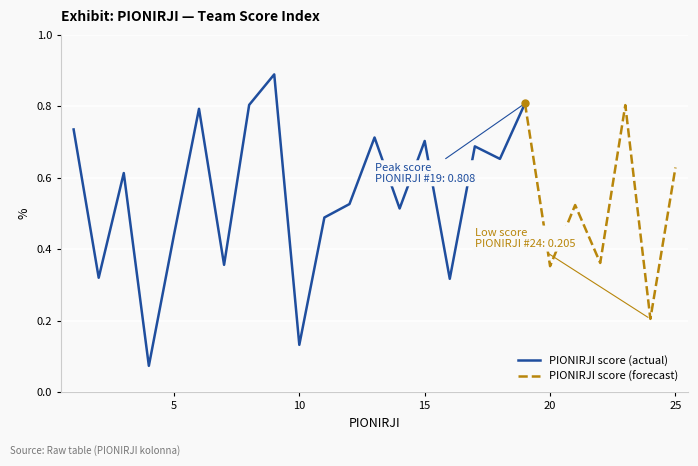

List the labels in order of value, largest first.

9, 19, 8, 23, 6, 1, 13, 15, 17, 18, 25, 3, 12, 21, 14, 11, 5, 22, 7, 20, 2, 16, 24, 10, 4